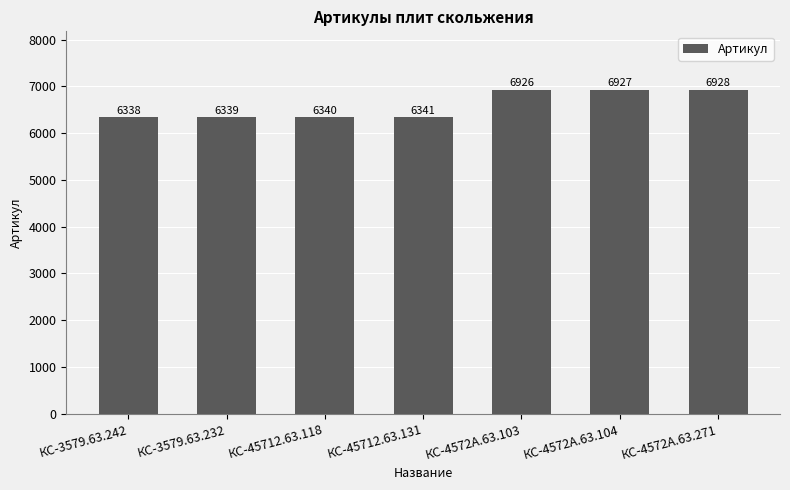

Are the bars horizontal?

No